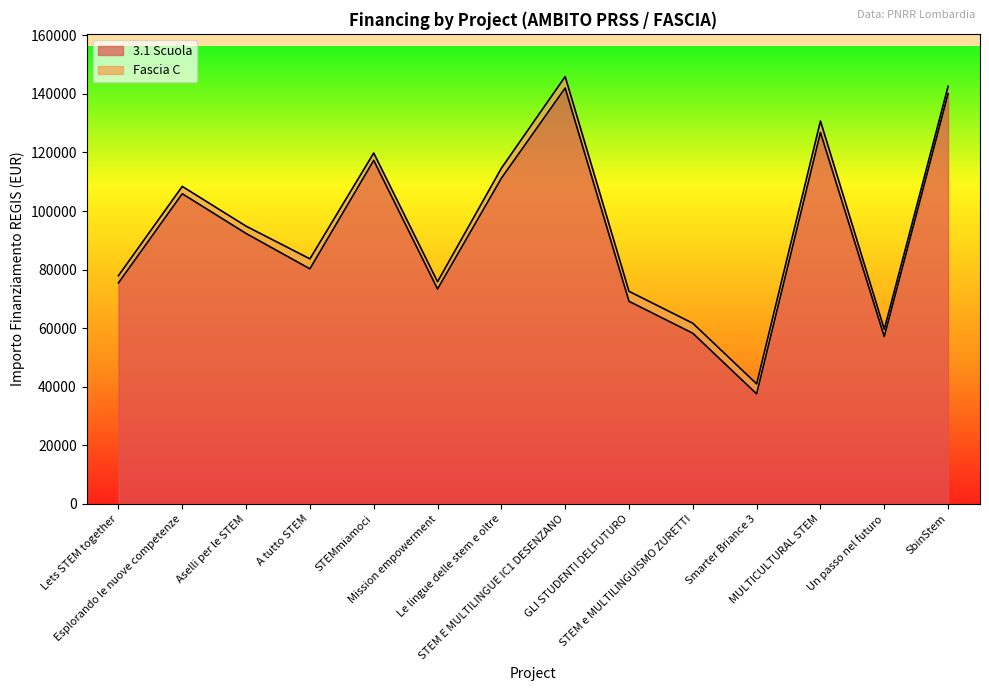

Is it true that the value at Le lingue delle stem e oltre is 67211.8?

False